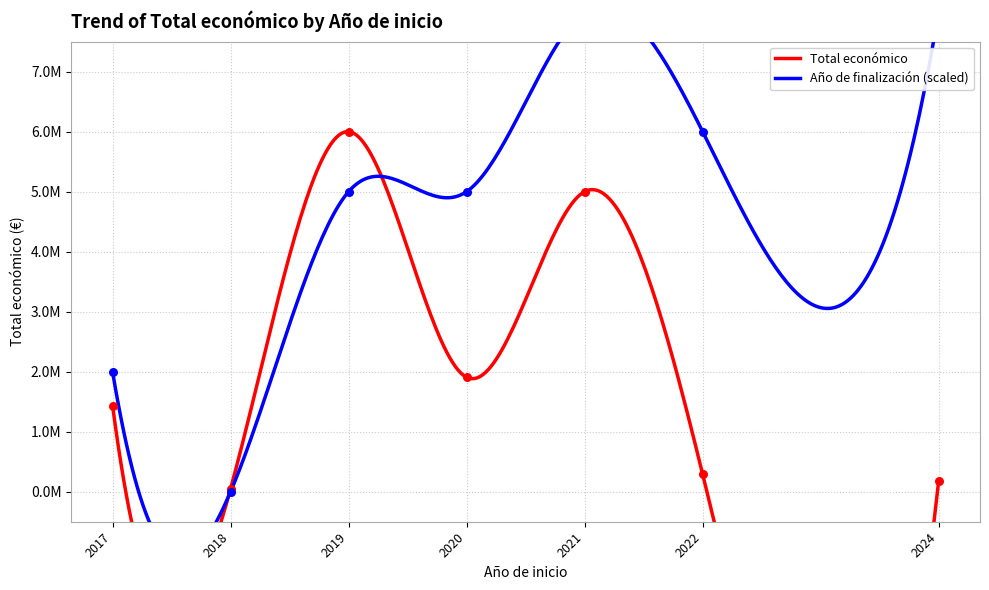

What are all the series names shown in the legend?

Total económico, Año de finalización